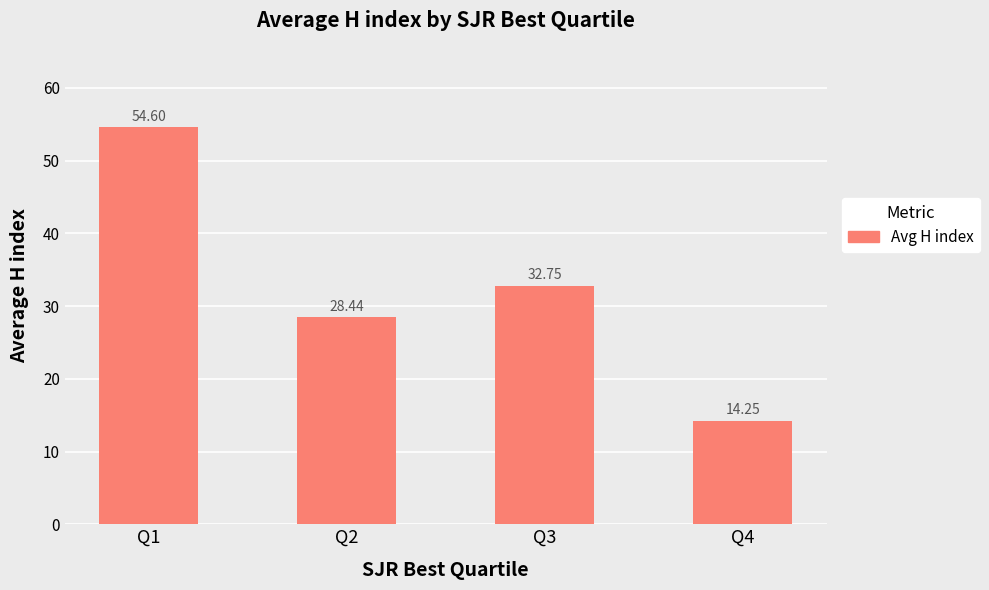

What is the maximum value shown in the chart?

54.6